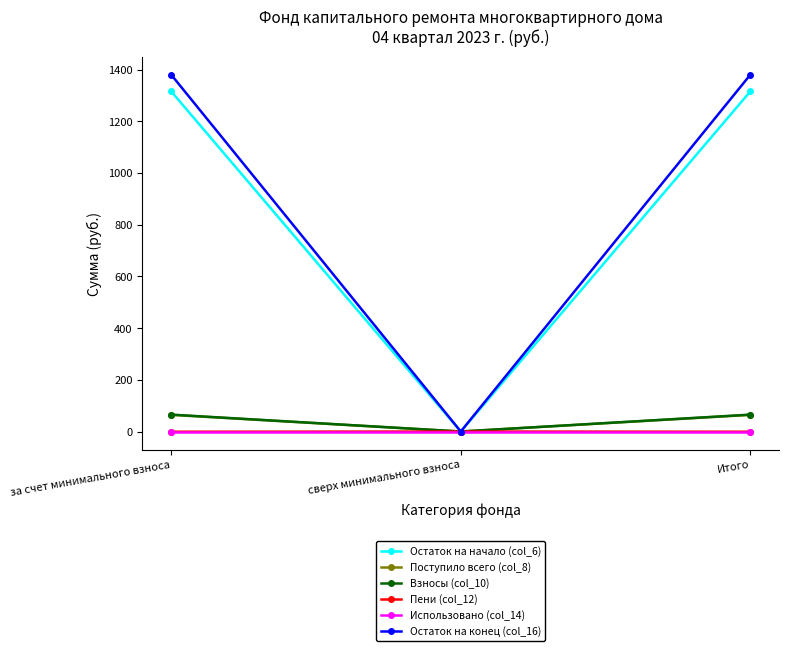

Is the value of Поступило всего (col_8) at Итого greater than the value of Остаток на начало (col_6) at за счет минимального взноса?

No